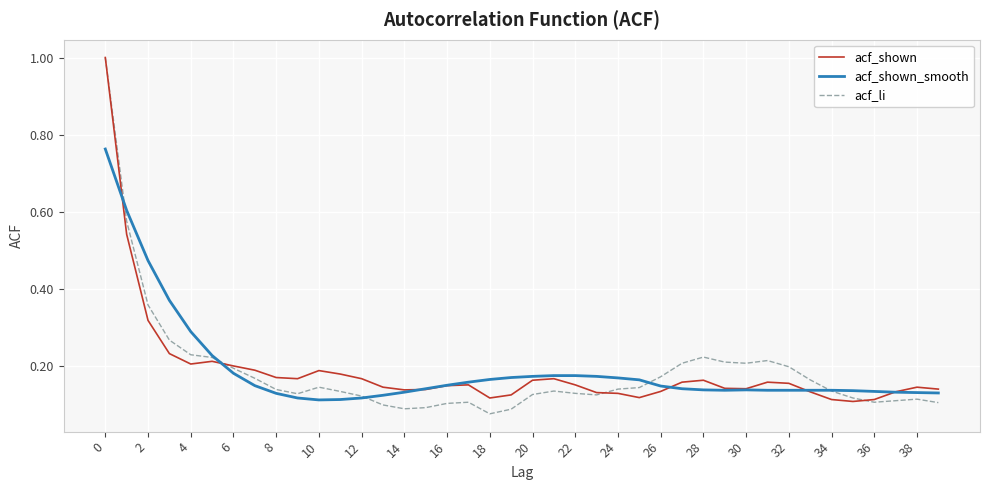

Which series has the largest range (max minus min)?

acf_li